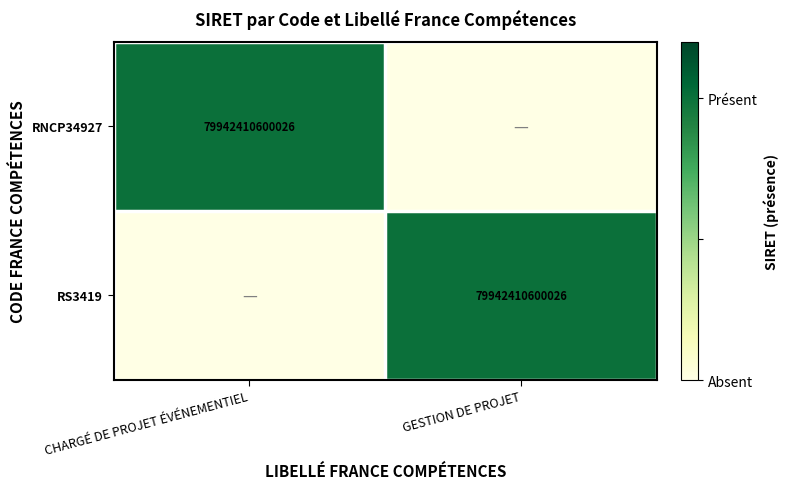

The RS3419 series shows 2 at GESTION DE PROJET. True or false?

False